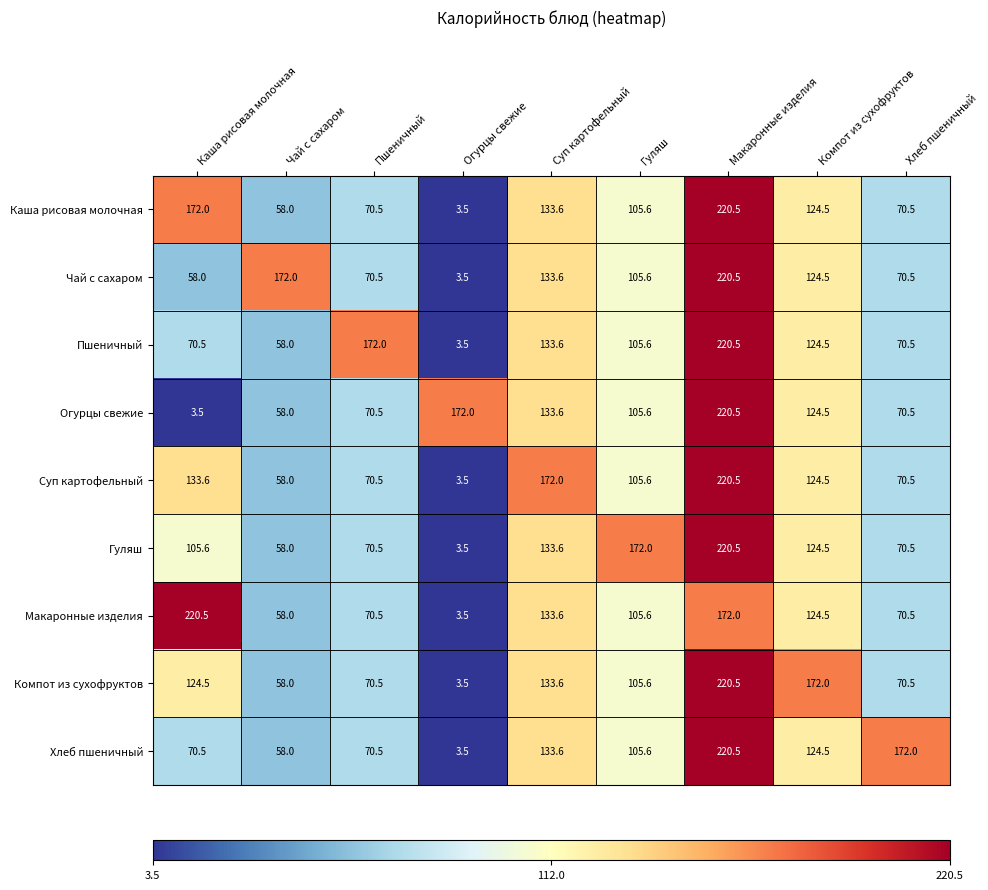

What is the difference between the highest and lowest values at Компот из сухофруктов?

47.5